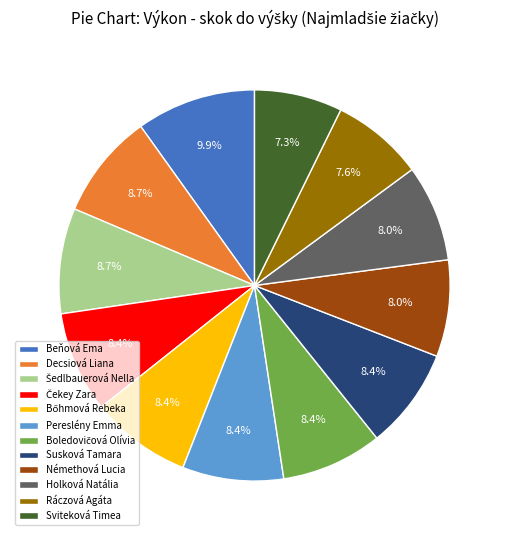

What percentage do Beňová Ema and Sviteková Timea together represent?

17.2%